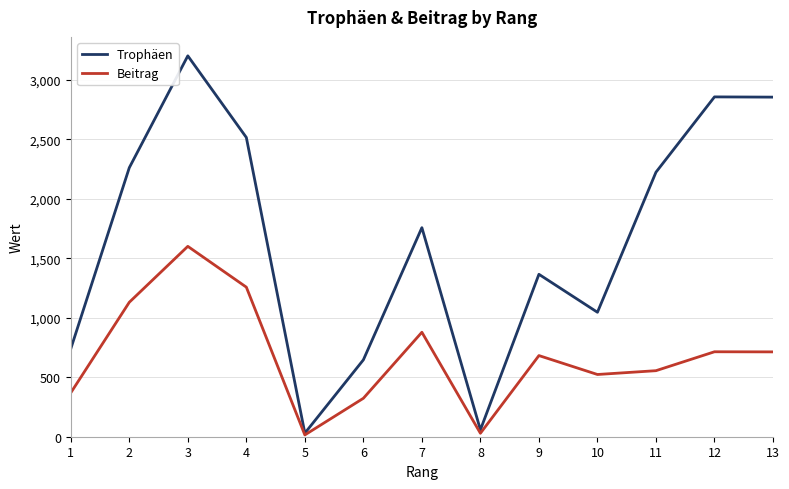

Is the value of Beitrag at 4 greater than the value of Trophäen at 11?

No